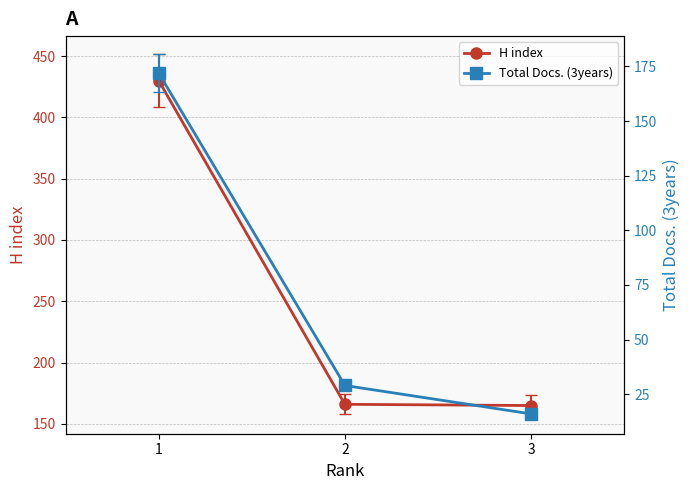

Which series has the widest spread of values?

H index